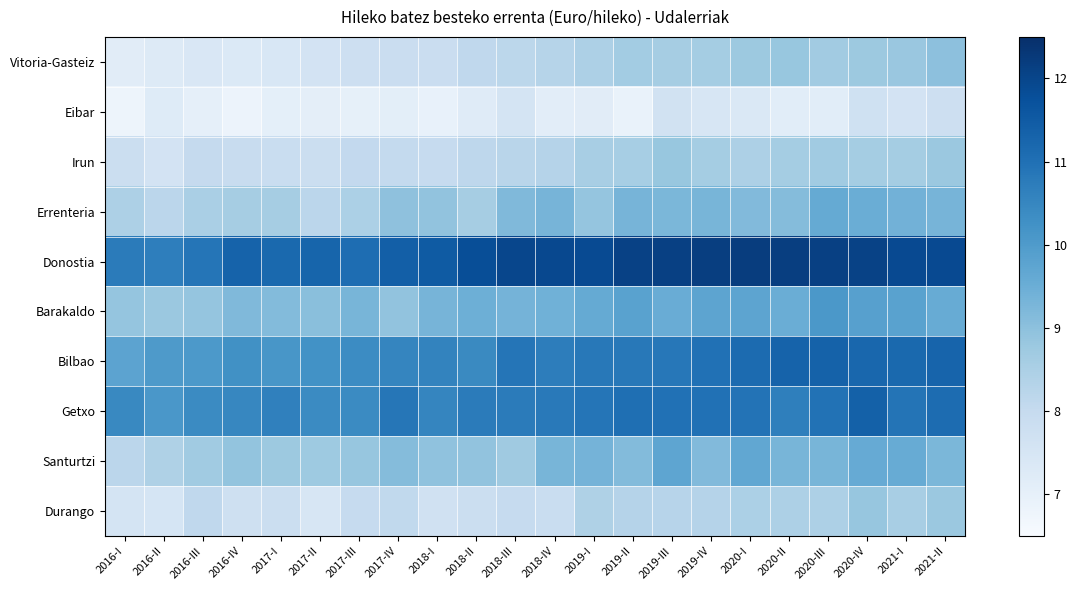

What is the minimum value shown in the chart?

6.8